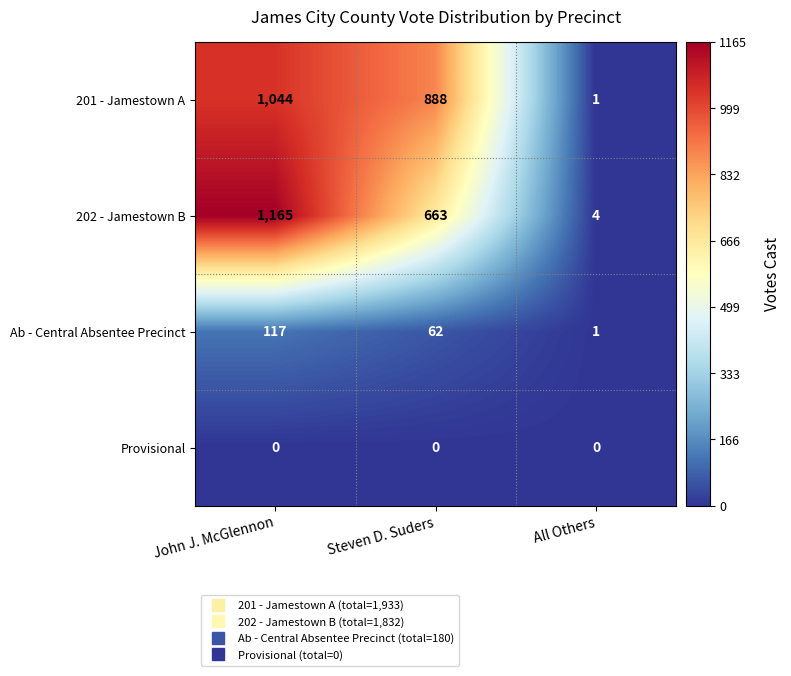

The value of Ab - Central Absentee Precinct at All Others is 0. True or false?

False